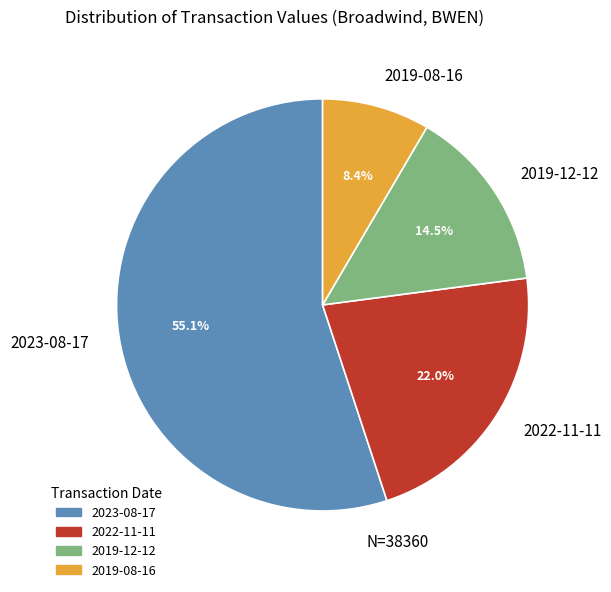

The 2023-08-17 slice represents 55% of the pie. True or false?

True